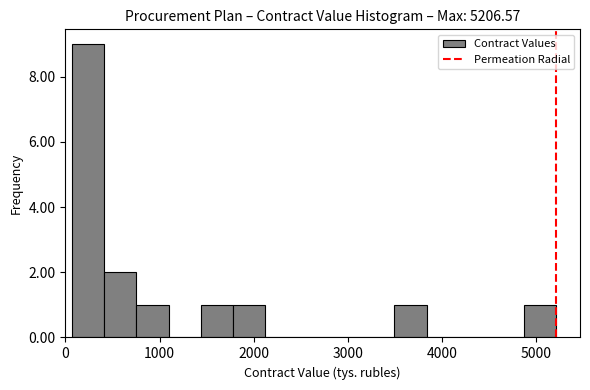

Read against the x-axis, roughly where is the centre of the tallest bar?

200